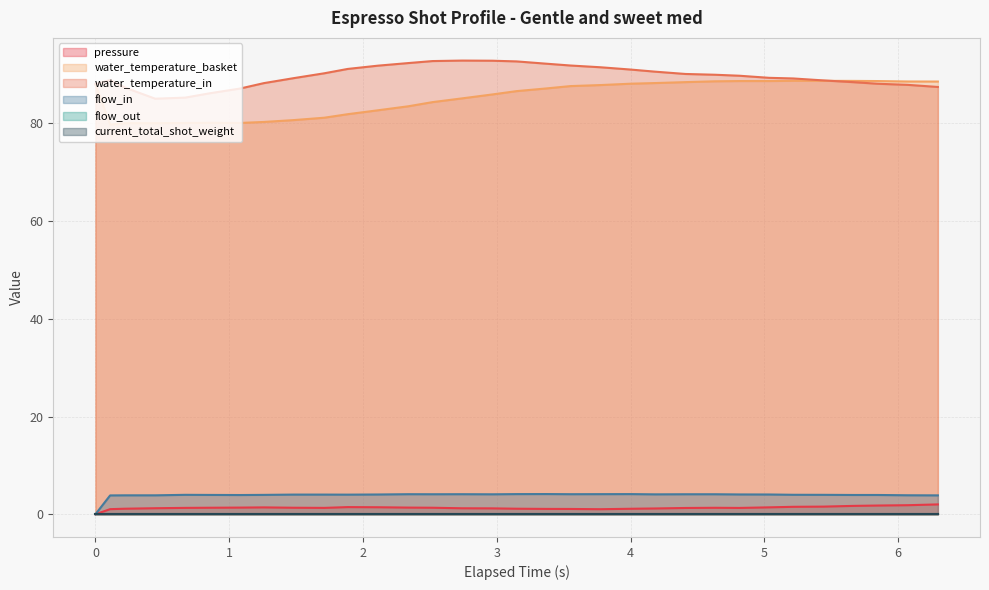

Which series has the widest spread of values?

water_temperature_basket